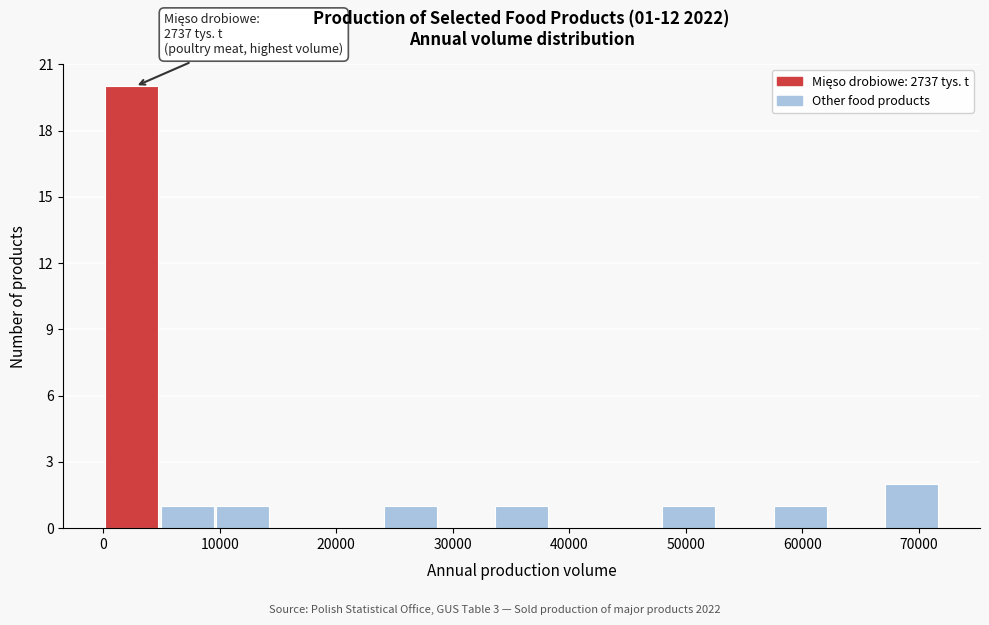

Over which range of the x-axis is the bar tallest?

0 to 5000